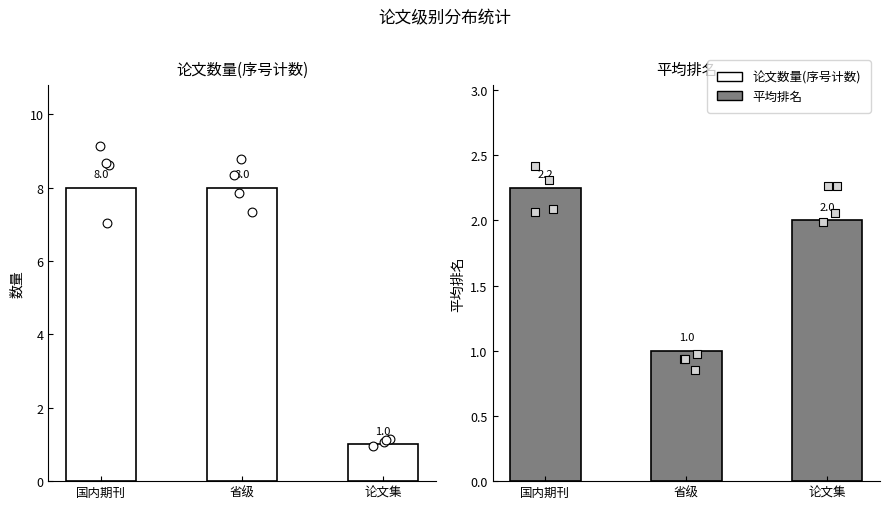

Which series reaches the maximum Y coordinate?

论文数量(序号计数)